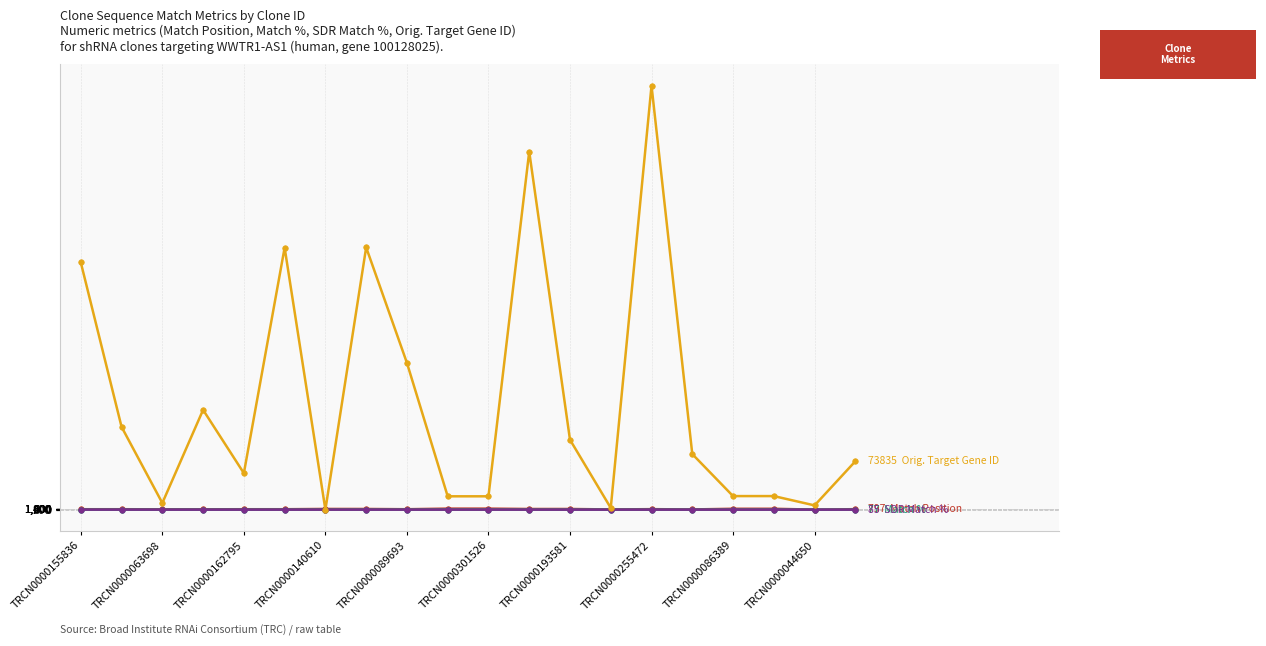

Count the number of data series in this chart.

4